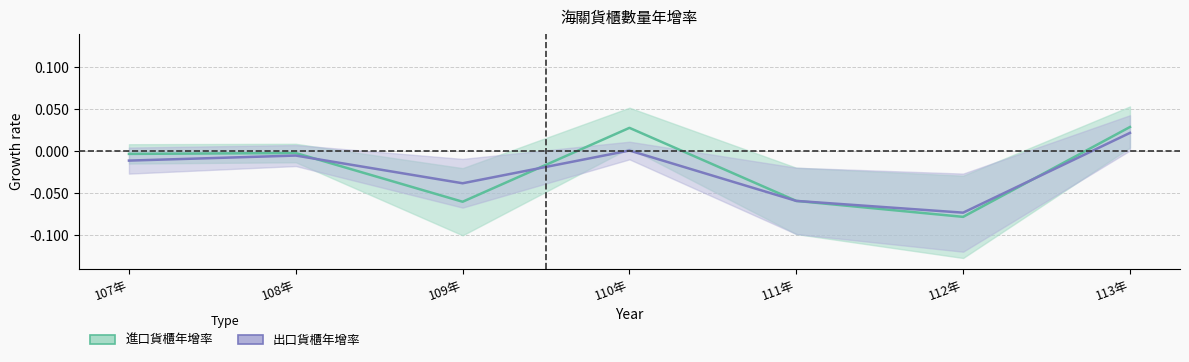

Where do 出口貨櫃年增率 and 進口貨櫃年增率 first cross each other?

108年 and 109年